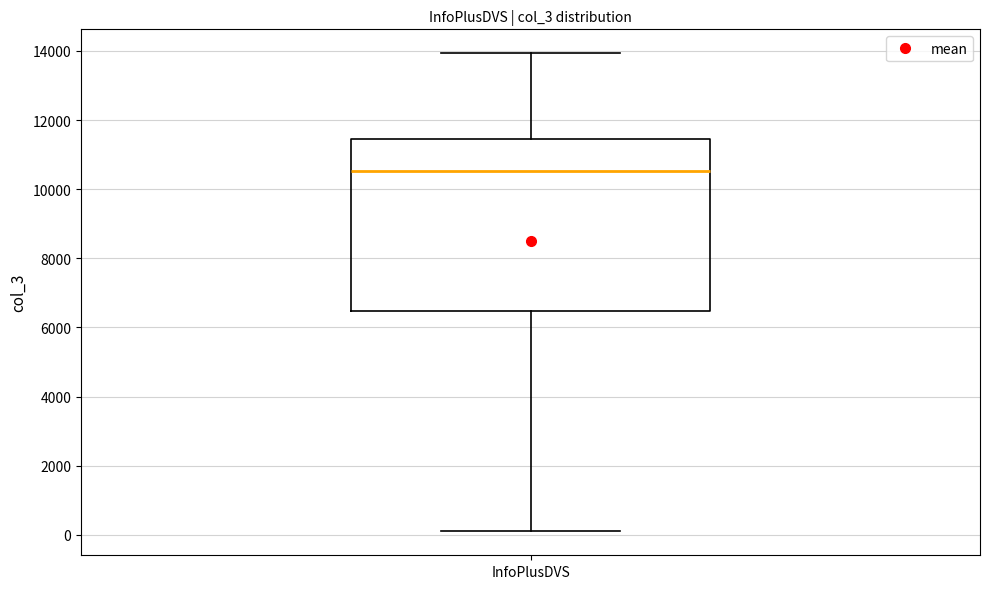

Read this box plot against the y-axis: the position of the median line, the range covered by the box, and the ends of both whiskers. The values are not printed on the chart, so give them approximately, as read against the axis.

median 10600, box 6400 to 11400, whiskers 200 to 14000